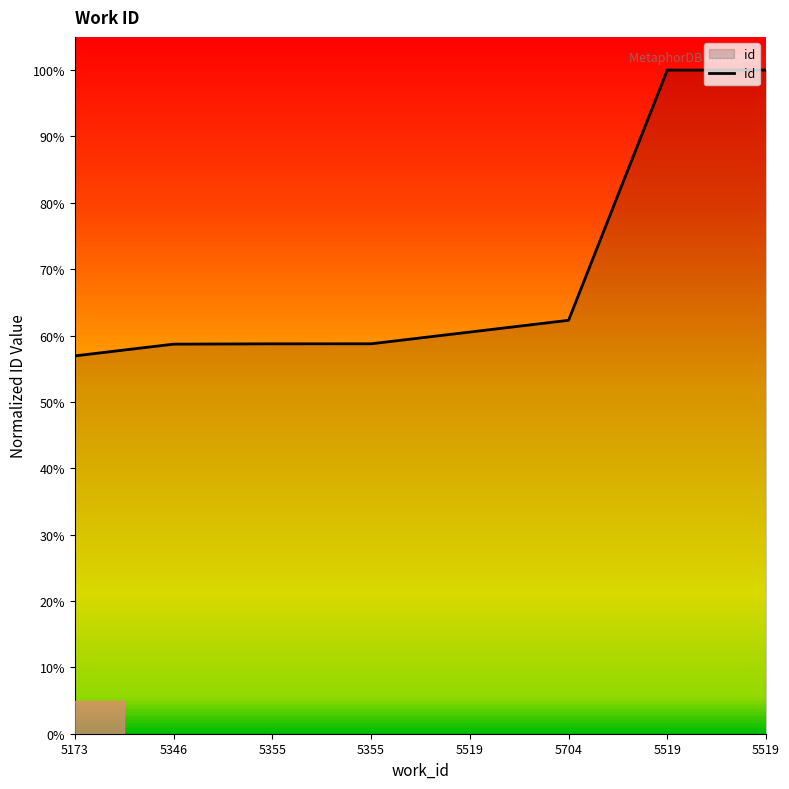

At which label does the data first exceed 60?

5519